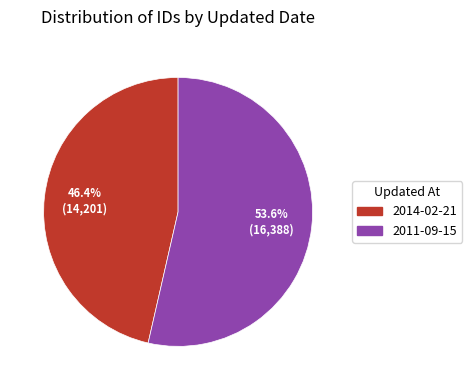

Rank the categories by value from highest to lowest.

2011-09-15, 2014-02-21